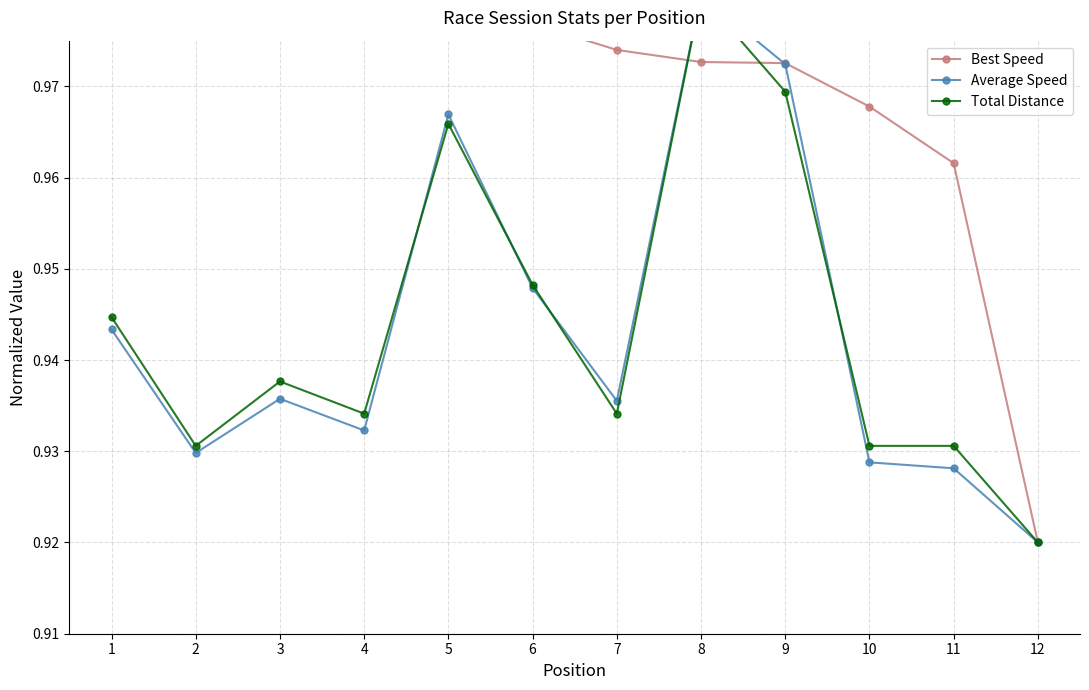

Is the value of Total Distance at 6 greater than the value of Best Speed at 10?

No